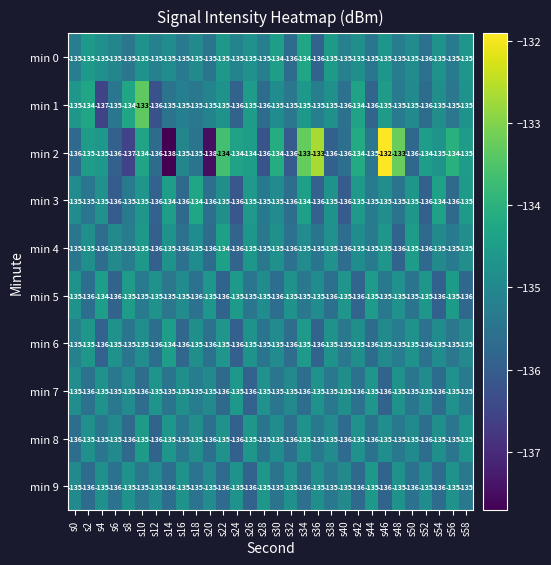

True or false: min 0 has a value of -135 at s4.

True